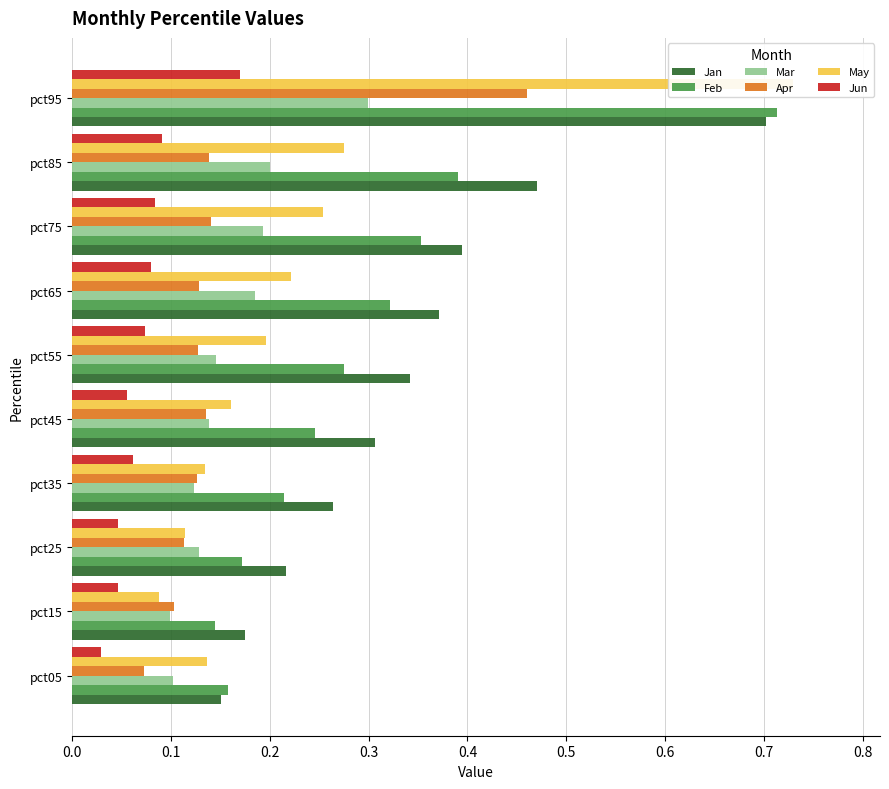

Between pct35 and pct75, which series saw the biggest shift?

Feb